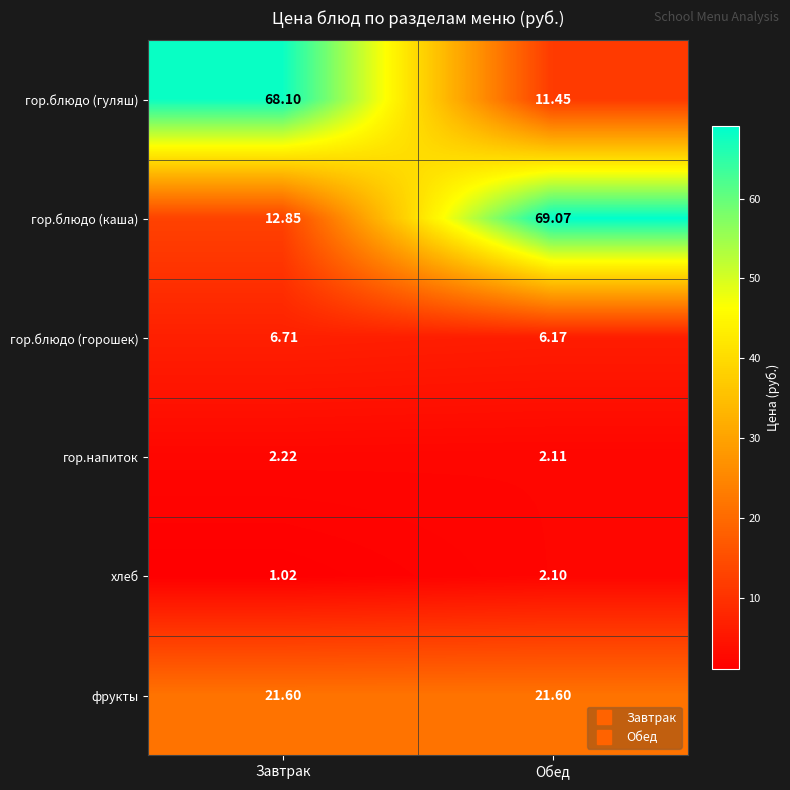

Rank the categories by гор.блюдо (каша) value from lowest to highest.

Завтрак, Обед